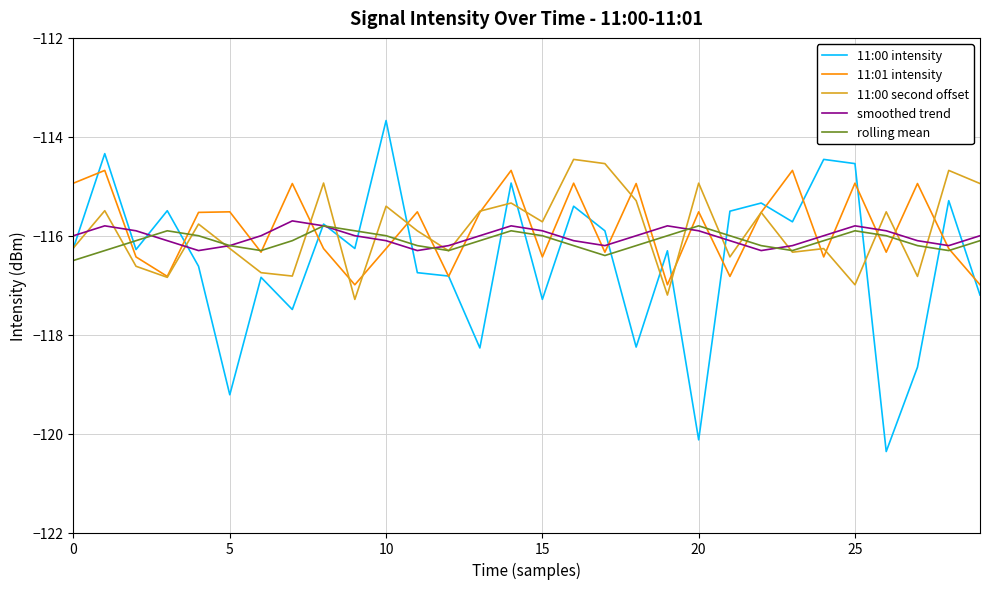

How many lines are shown in the chart?

5